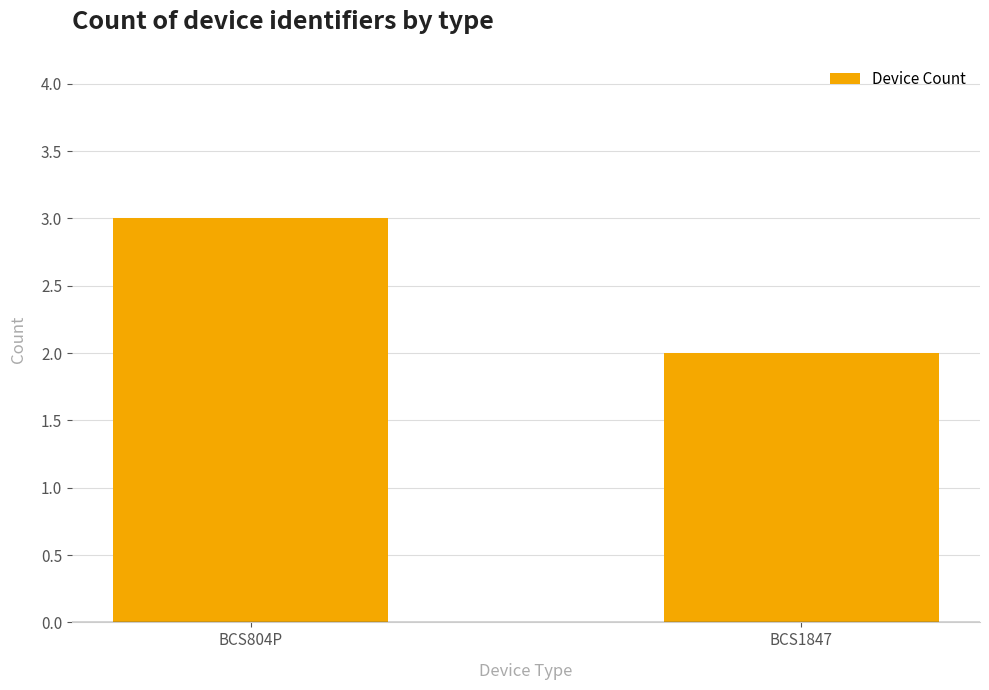

How many data points are less than 3?

1